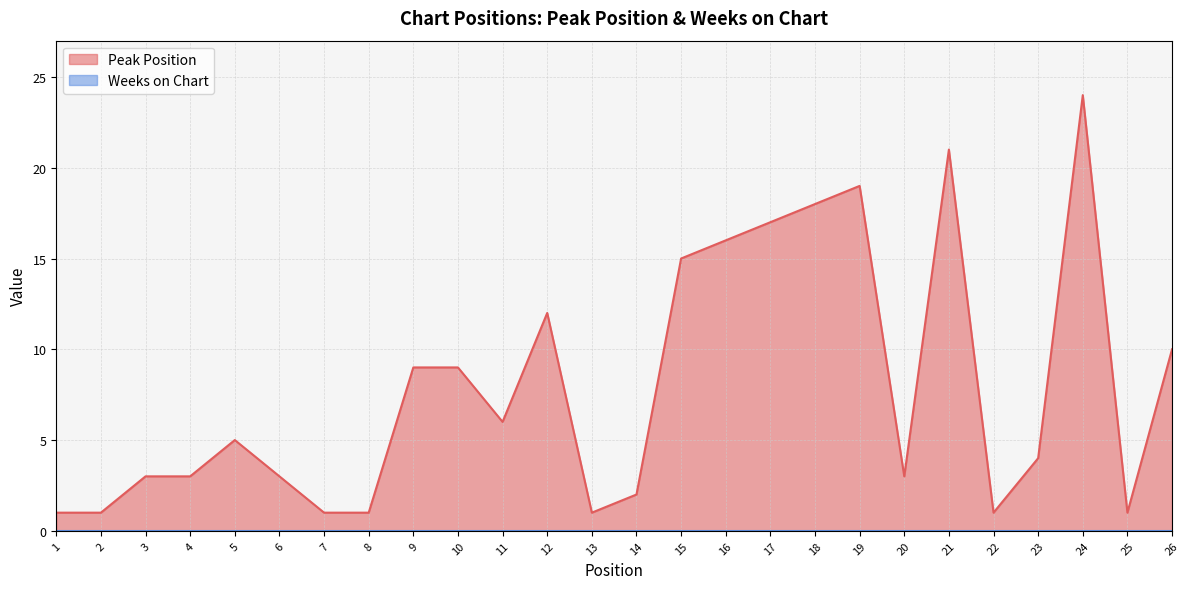

Which category has the highest value across all series?

24